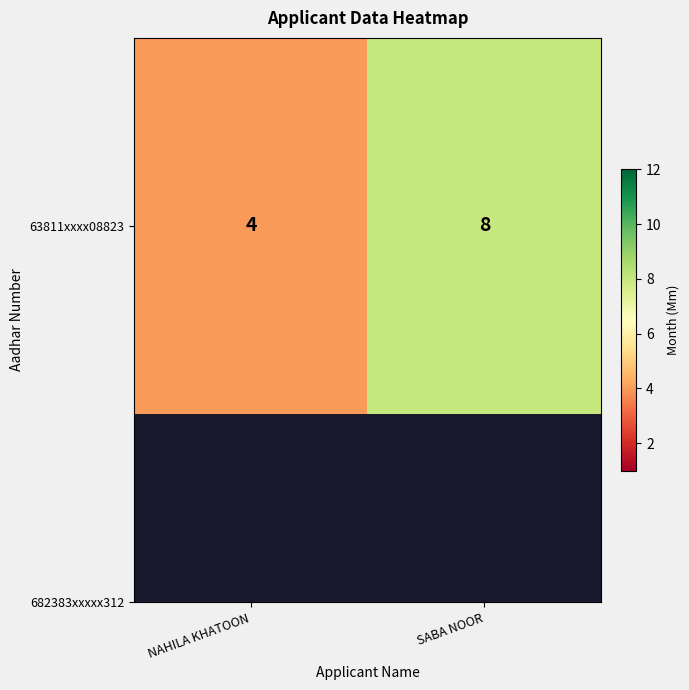

The value at NAHILA KHATOON is 2. True or false?

False